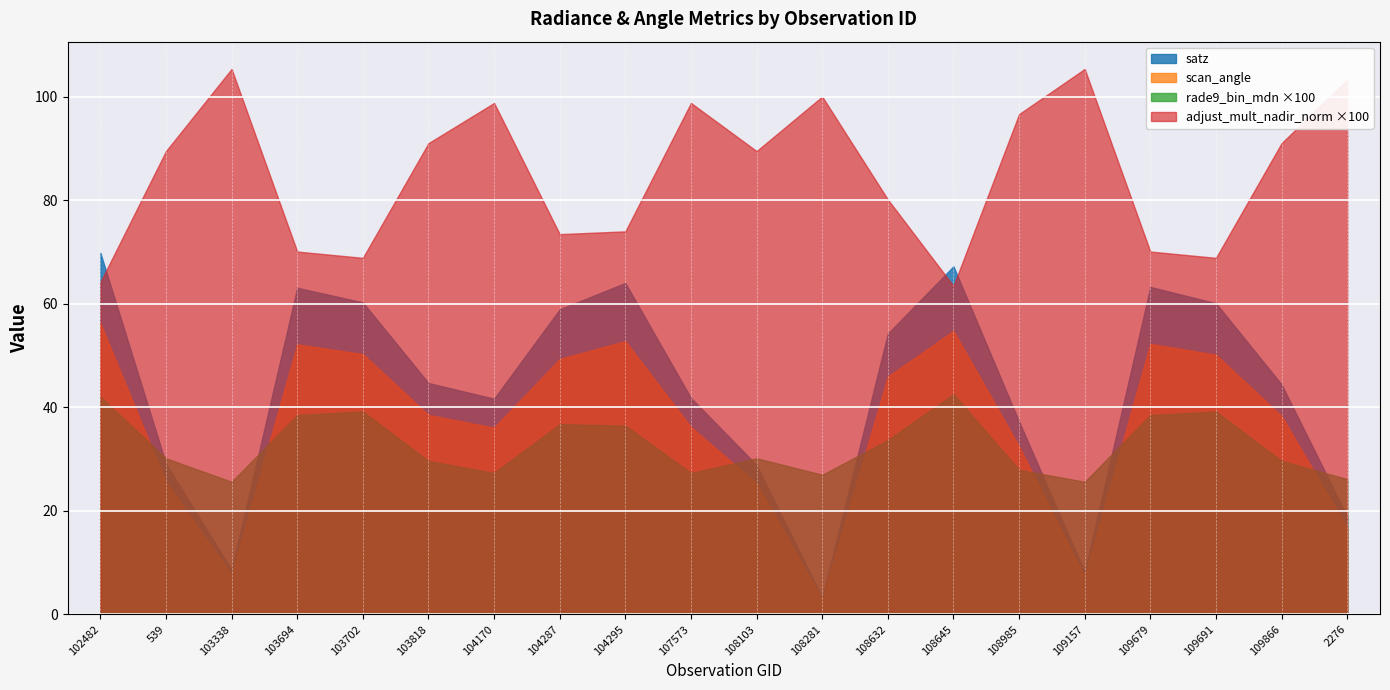

What position from the left is 103338?

3